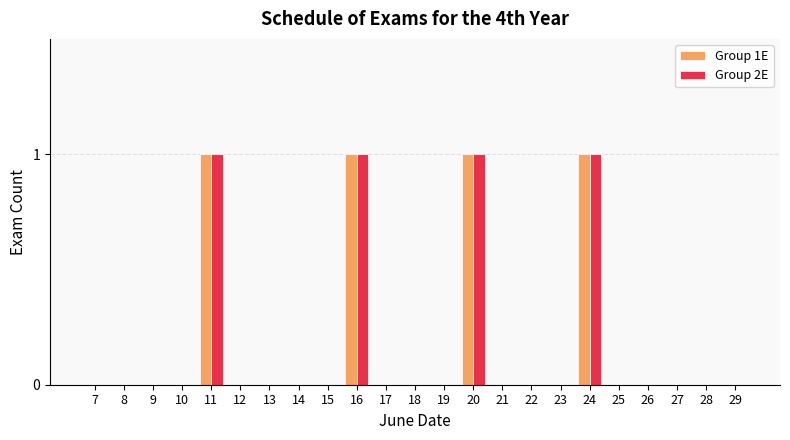

How many series are shown in this chart?

2